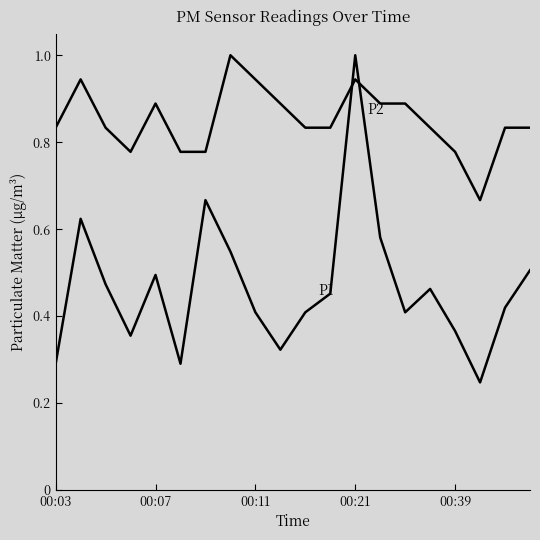

Does the chart have visible grid lines?

No